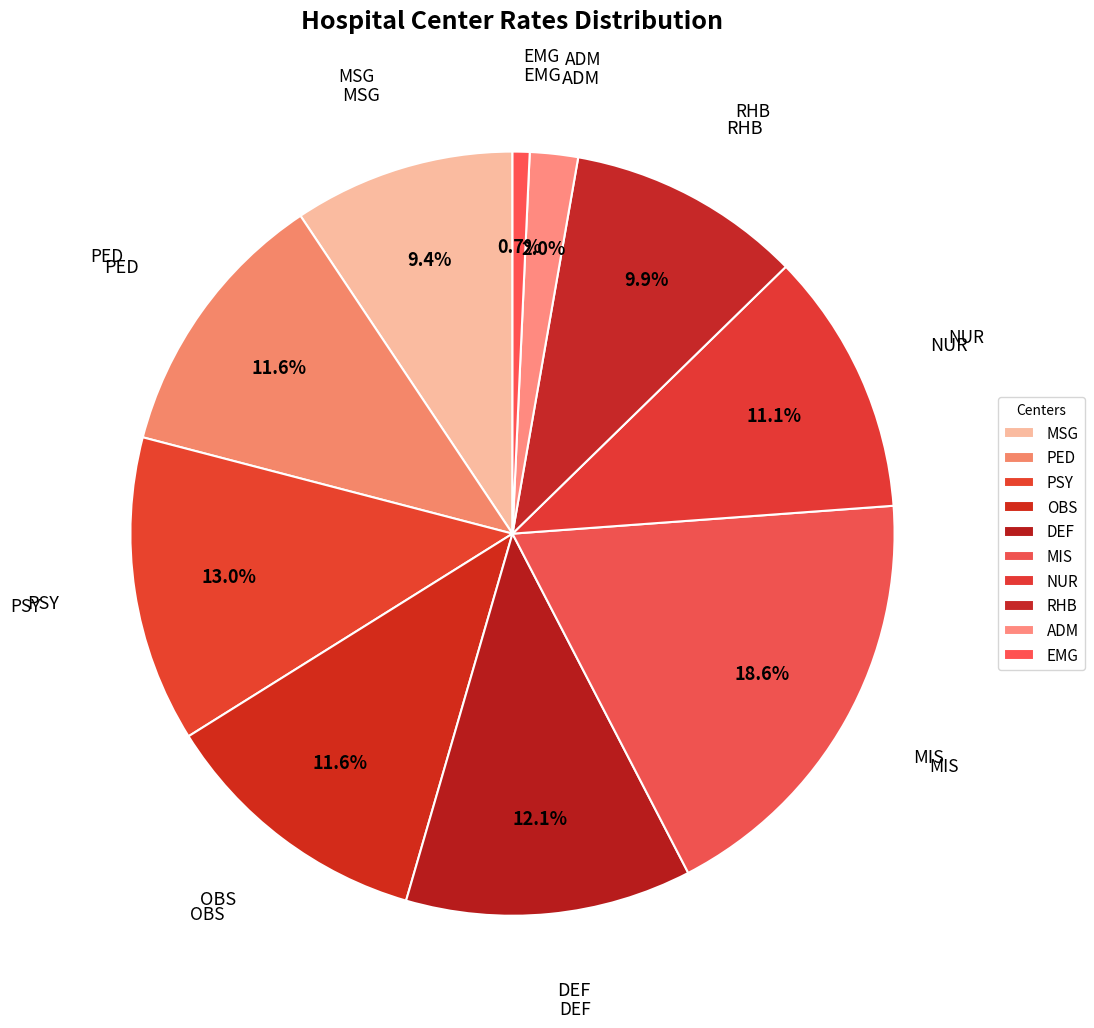

How many segments does this pie chart have?

10